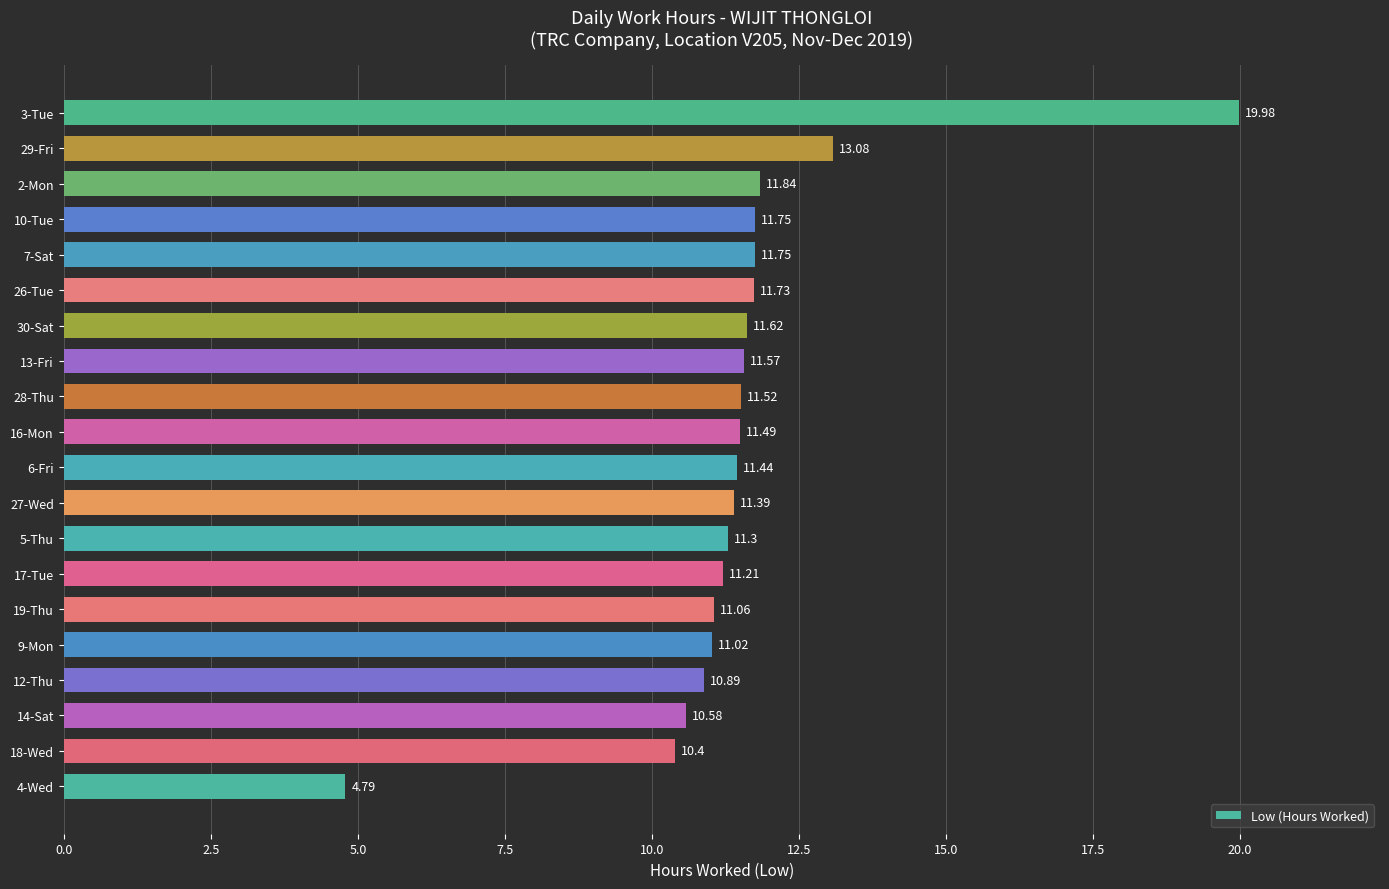

What is the change in value from 6-Fri to 7-Sat?

+0.3